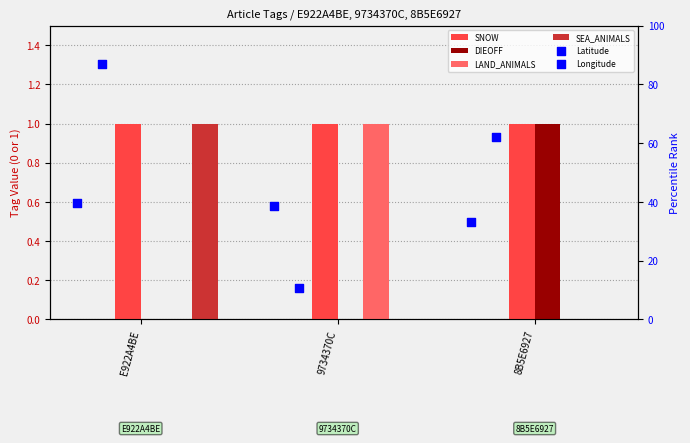

At how many categories does at least one series exceed 21?

3